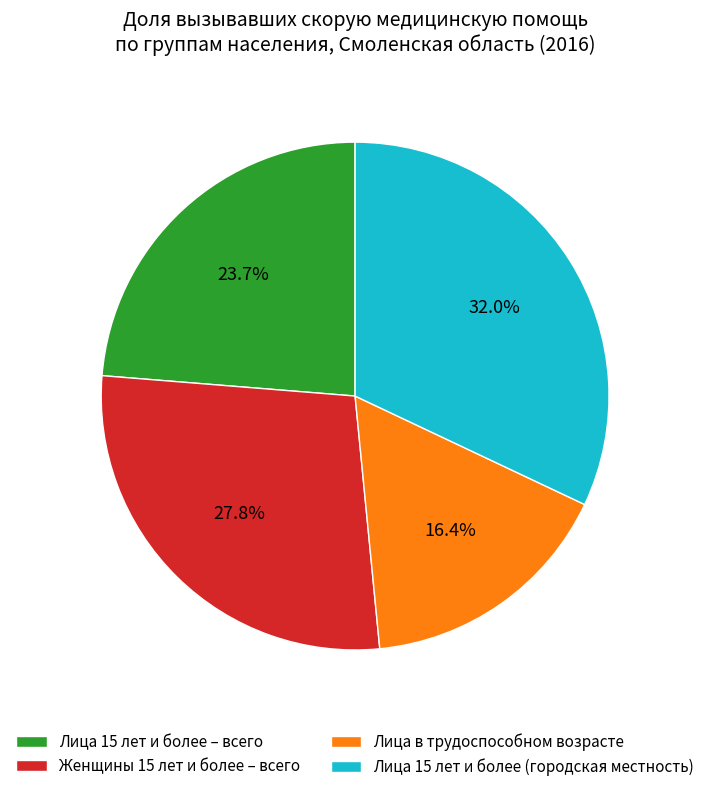

Approximately how many times larger is the value at Женщины 15 лет и более – всего compared to Лица 15 лет и более – всего?

1.2